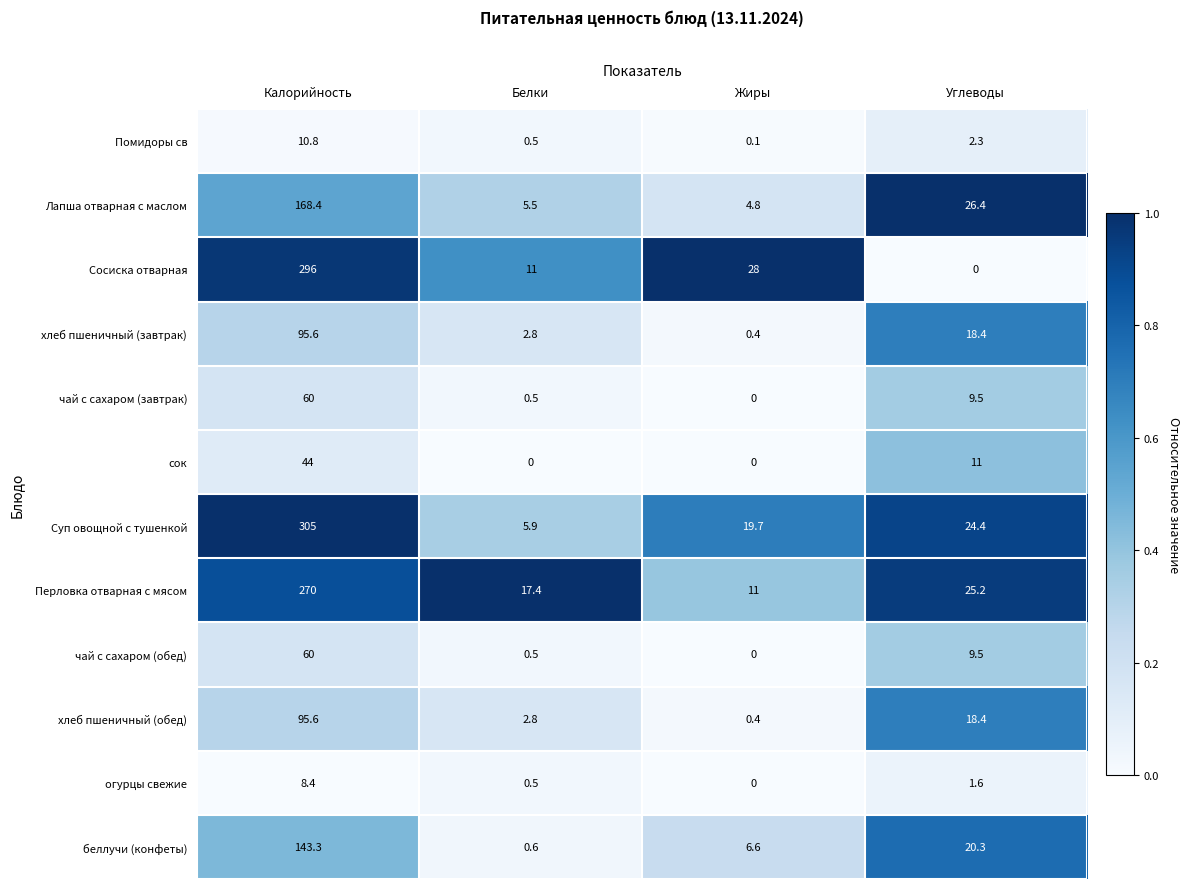

At how many categories does at least one series exceed 0?

4